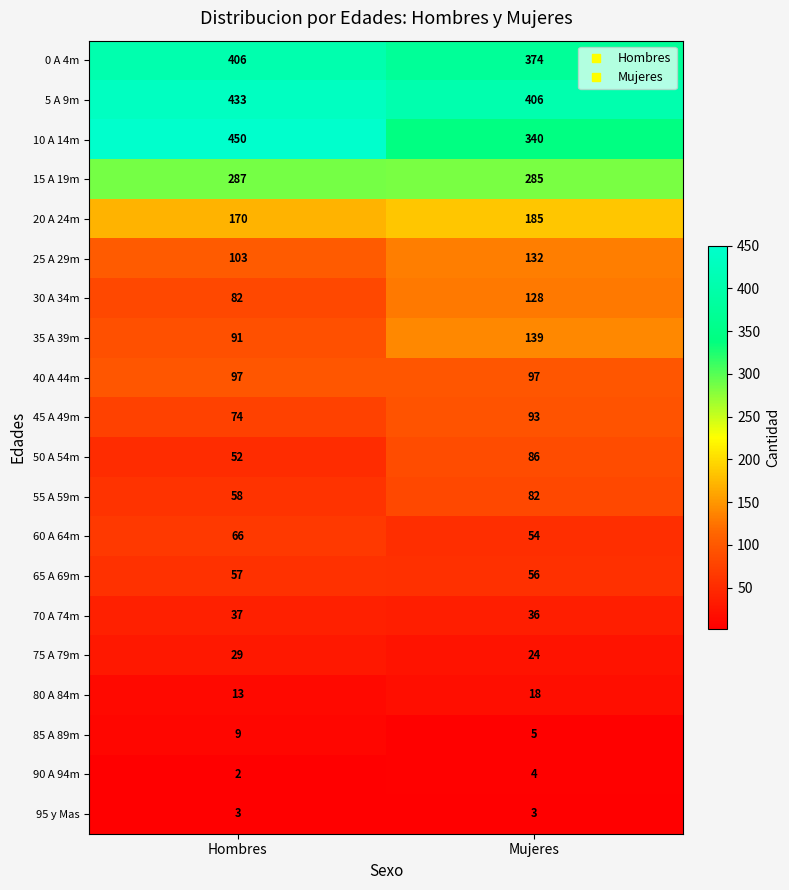

What is the sum of the 45 A 49m values at Mujeres and Hombres?

167